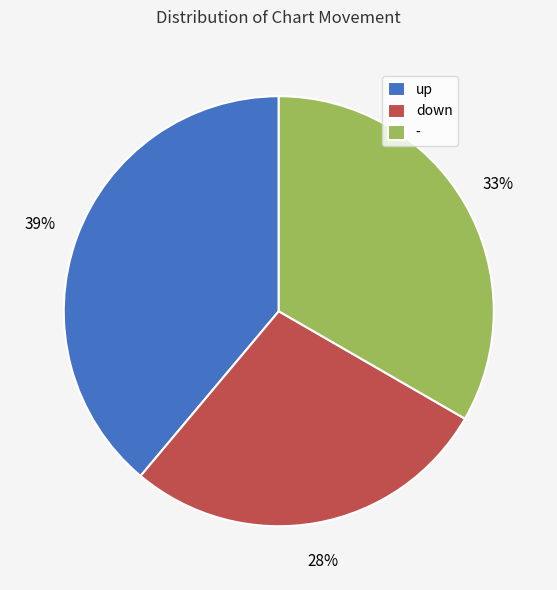

What is the smallest slice in the pie chart?

down